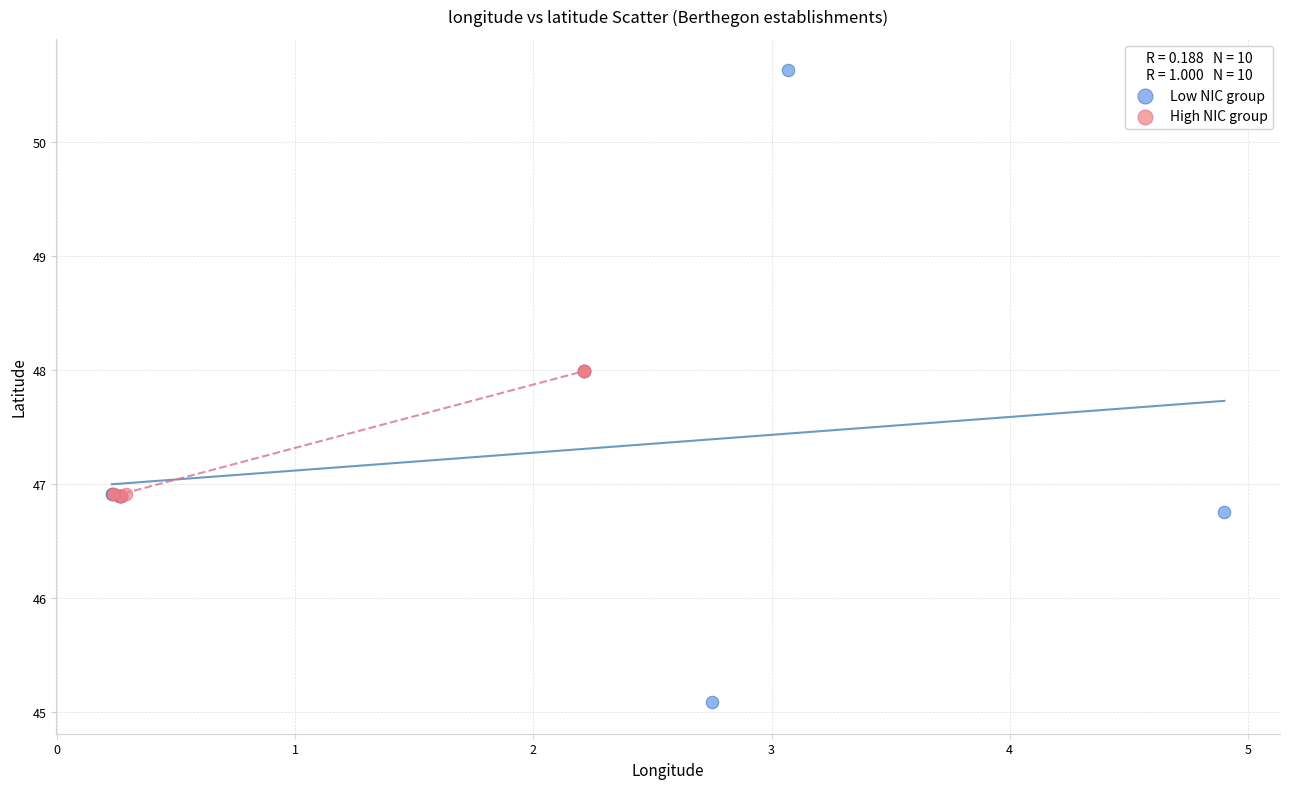

Which series has the widest spread of Y values?

Low NIC group